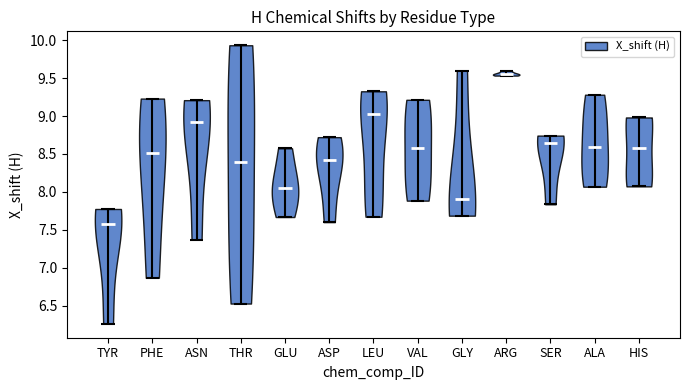

Reading left to right, read every violin against the y-axis: where its median line is, and the lowest and highest points it reaches. The values are not printed on the chart, so give them approximately, as read against the axis.

TYR: median line 7.60, lowest point 6.25, highest point 7.80
PHE: median line 8.50, lowest point 6.85, highest point 9.25
ASN: median line 8.90, lowest point 7.35, highest point 9.20
THR: median line 8.40, lowest point 6.55, highest point 9.95
GLU: median line 8.05, lowest point 7.65, highest point 8.60
ASP: median line 8.40, lowest point 7.60, highest point 8.70
LEU: median line 9.00, lowest point 7.65, highest point 9.35
VAL: median line 8.55, lowest point 7.90, highest point 9.20
GLY: median line 7.90, lowest point 7.70, highest point 9.60
ARG: median line 9.55, lowest point 9.55, highest point 9.60
SER: median line 8.65, lowest point 7.85, highest point 8.75
ALA: median line 8.60, lowest point 8.05, highest point 9.30
HIS: median line 8.60, lowest point 8.05, highest point 9.00